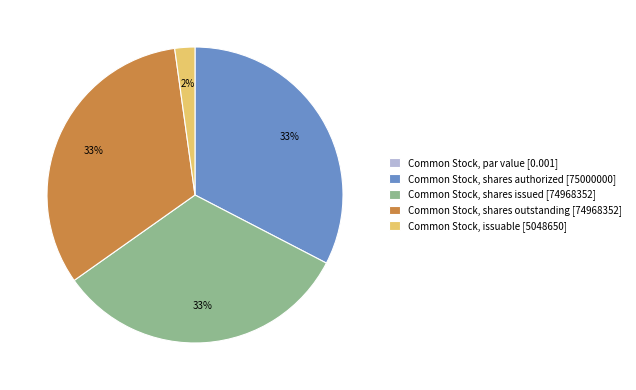

What is the ratio of the value at Common Stock, shares authorized [75000000] to the value at Common Stock, shares issued [74968352]?

1.0